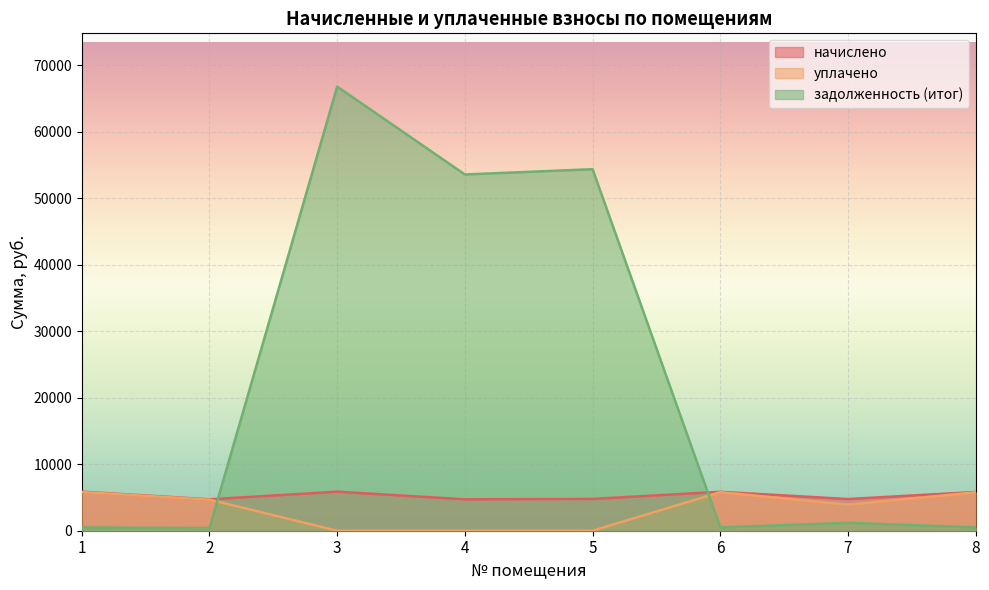

What is the spread (max minus min) of values at 6?

5365.9